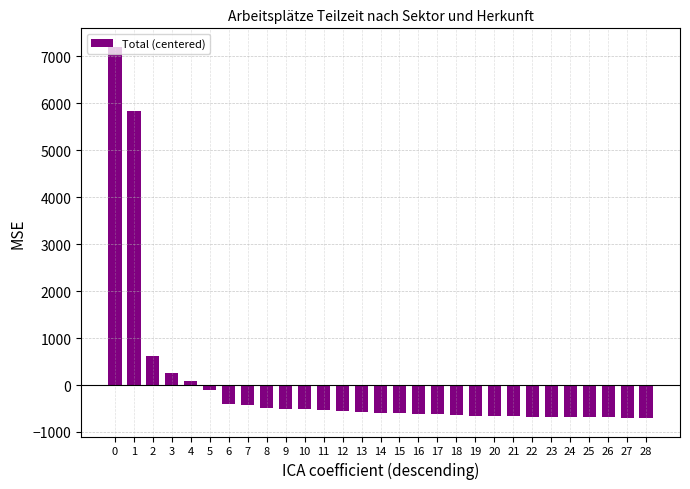

True or false: the data shows -567.2 at 13.

True